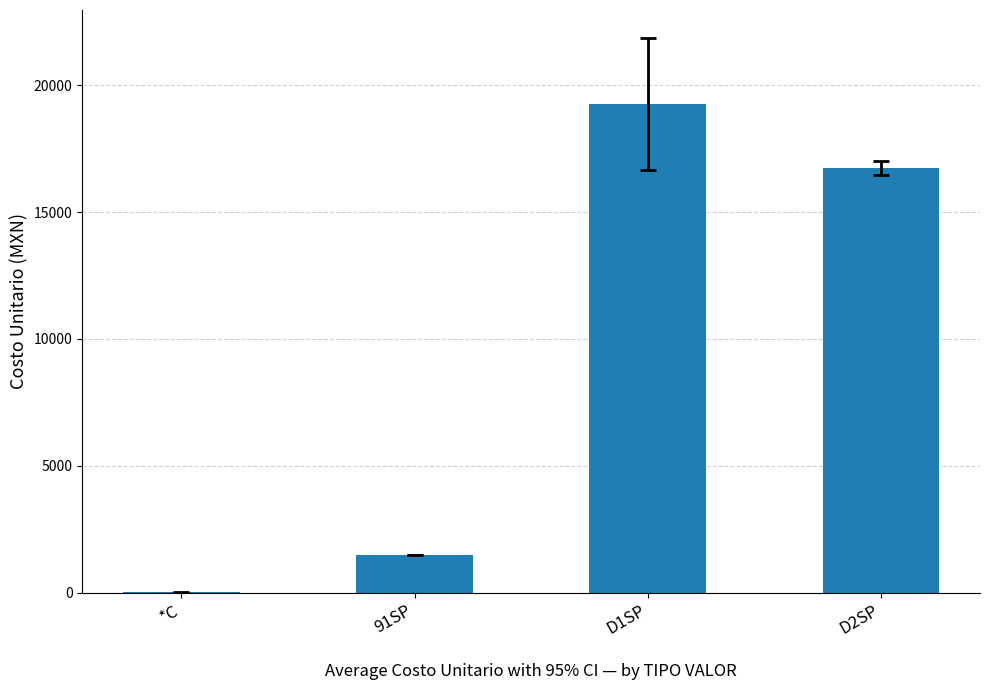

True or false: the data shows 27327.0 at D2SP.

False